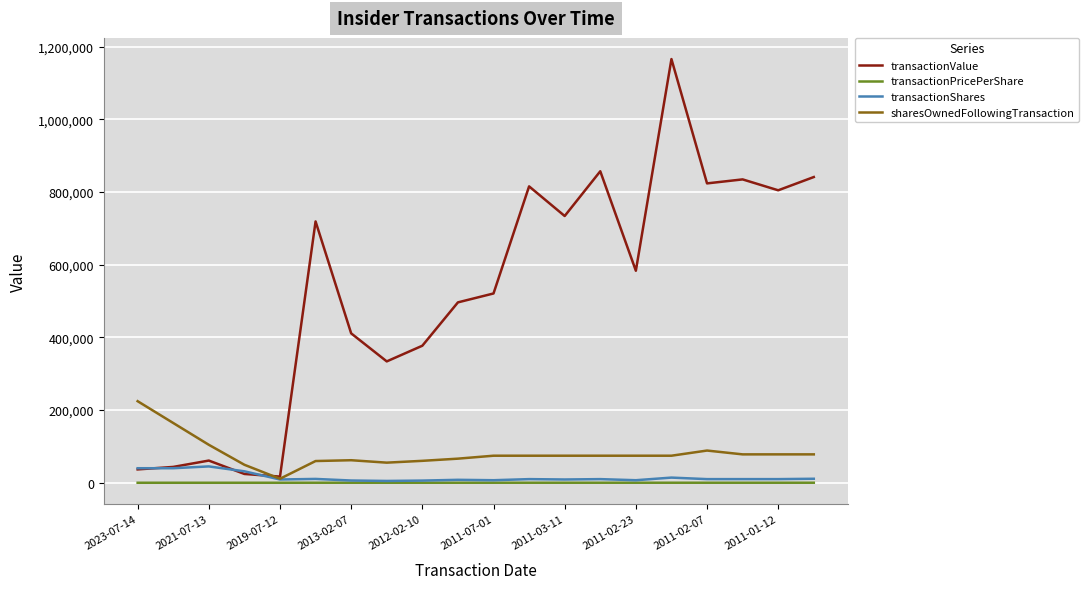

Which series has the largest total across all categories?

transactionValue